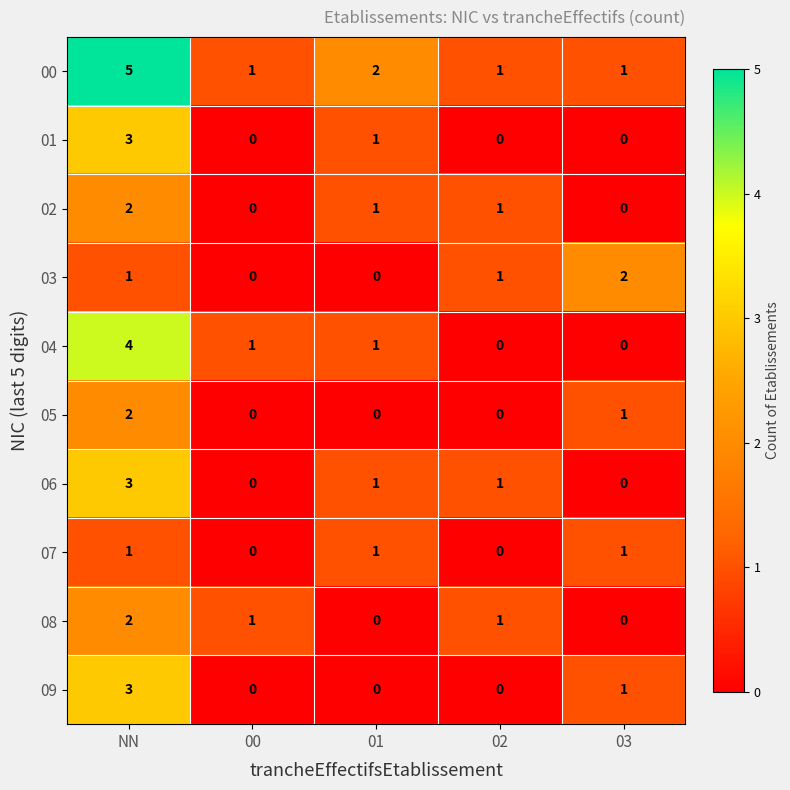

What is the maximum value shown in the chart?

5